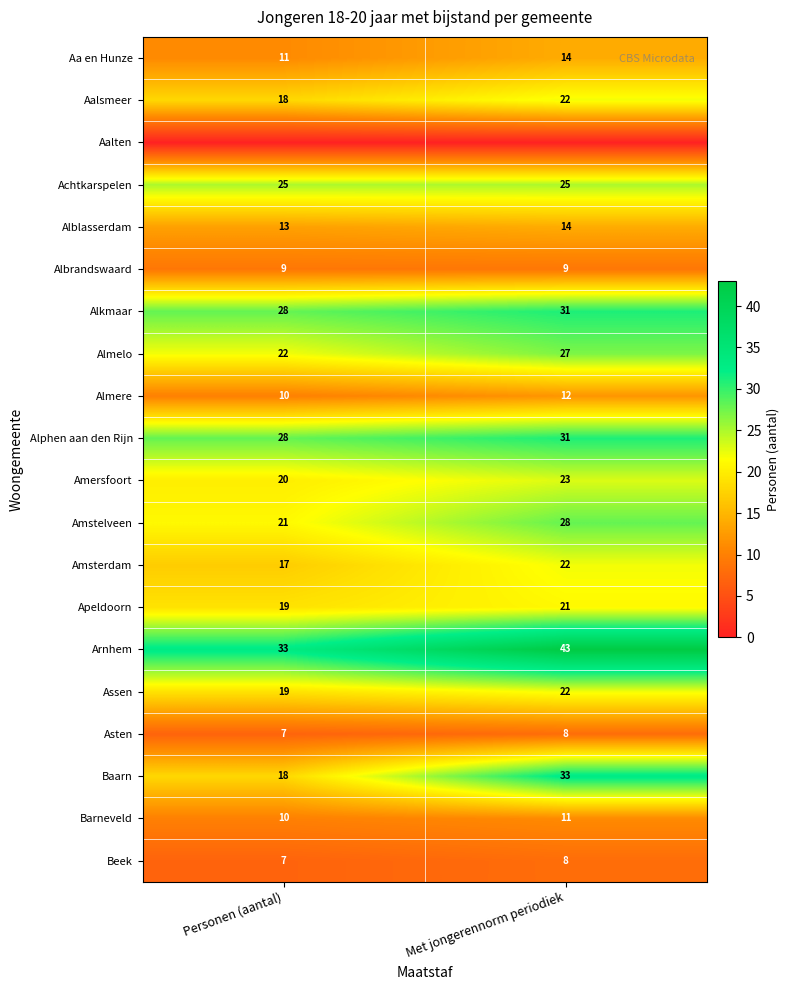

How many values in the Alphen aan den Rijn series are below 31?

1